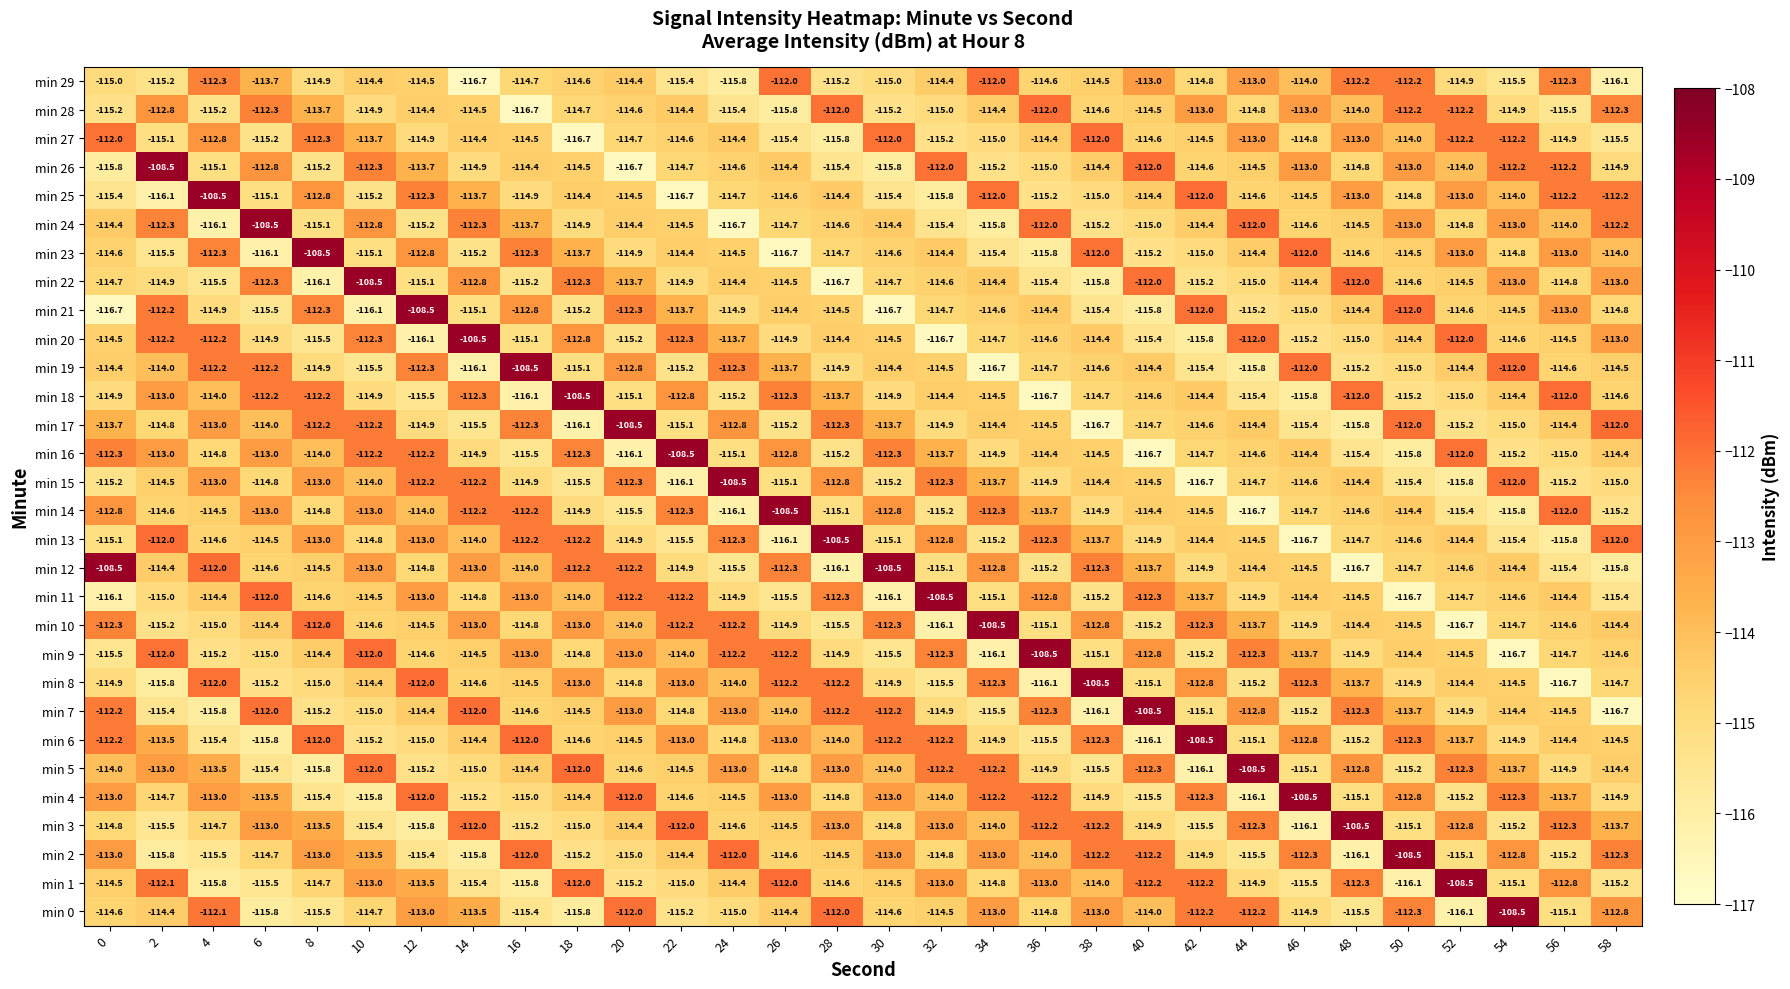

The value of min 9 at 32 is -112.3. True or false?

True